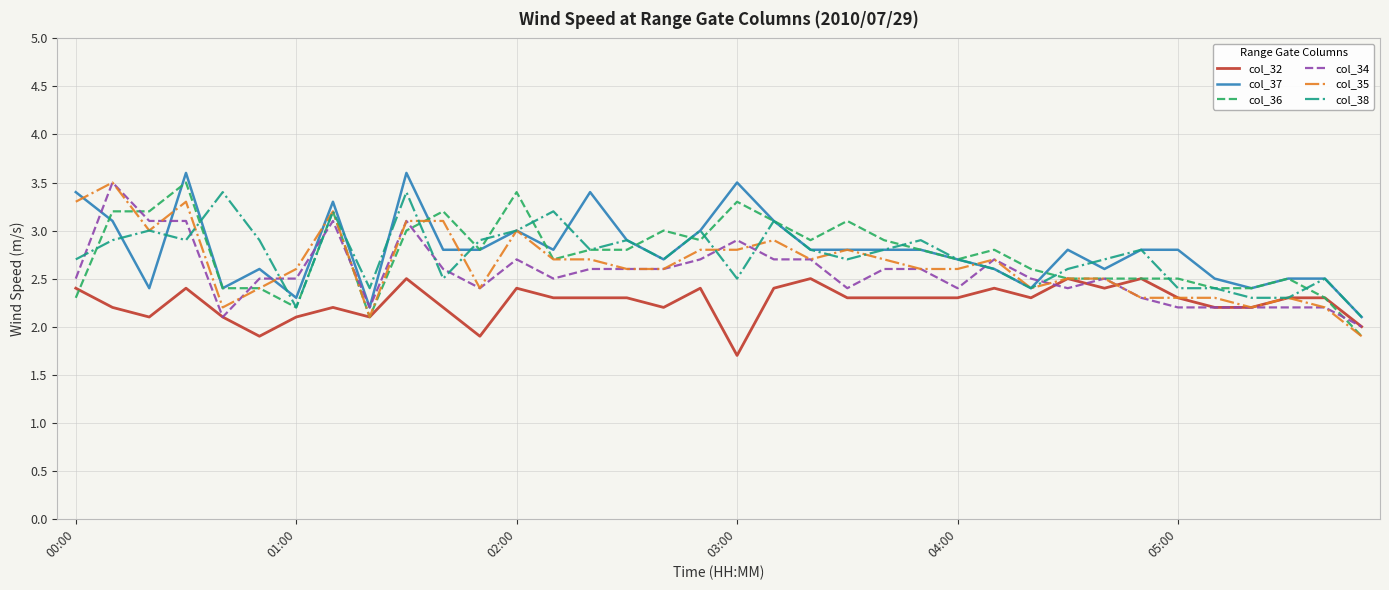

Reading left to right, extract all data points from this chart.

col_32: 2.4	2.2	2.1	2.4	2.1	1.9	2.1	2.2	2.1	2.5	2.2	1.9	2.4	2.3	2.3	2.3	2.2	2.4	1.7	2.4	2.5	2.3	2.3	2.3	2.3	2.4	2.3	2.5	2.4	2.5	2.3	2.2	2.2	2.3	2.3	2.0
col_37: 3.4	3.1	2.4	3.6	2.4	2.6	2.3	3.3	2.2	3.6	2.8	2.8	3.0	2.8	3.4	2.9	2.7	3.0	3.5	3.1	2.8	2.8	2.8	2.8	2.7	2.6	2.4	2.8	2.6	2.8	2.8	2.5	2.4	2.5	2.5	2.1
col_36: 2.3	3.2	3.2	3.5	2.4	2.4	2.2	3.2	2.1	3.0	3.2	2.8	3.4	2.7	2.8	2.8	3.0	2.9	3.3	3.1	2.9	3.1	2.9	2.8	2.7	2.8	2.6	2.5	2.5	2.5	2.5	2.4	2.4	2.5	2.3	1.9
col_34: 2.5	3.5	3.1	3.1	2.1	2.5	2.5	3.1	2.2	3.1	2.6	2.4	2.7	2.5	2.6	2.6	2.6	2.7	2.9	2.7	2.7	2.4	2.6	2.6	2.4	2.7	2.5	2.4	2.5	2.3	2.2	2.2	2.2	2.2	2.2	2.0
col_35: 3.3	3.5	3.0	3.3	2.2	2.4	2.6	3.2	2.1	3.1	3.1	2.4	3.0	2.7	2.7	2.6	2.6	2.8	2.8	2.9	2.7	2.8	2.7	2.6	2.6	2.7	2.4	2.5	2.5	2.3	2.3	2.3	2.2	2.3	2.2	1.9
col_38: 2.7	2.9	3.0	2.9	3.4	2.9	2.2	3.2	2.4	3.4	2.5	2.9	3.0	3.2	2.8	2.9	2.7	3.0	2.5	3.1	2.8	2.7	2.8	2.9	2.7	2.6	2.4	2.6	2.7	2.8	2.4	2.4	2.3	2.3	2.5	2.1